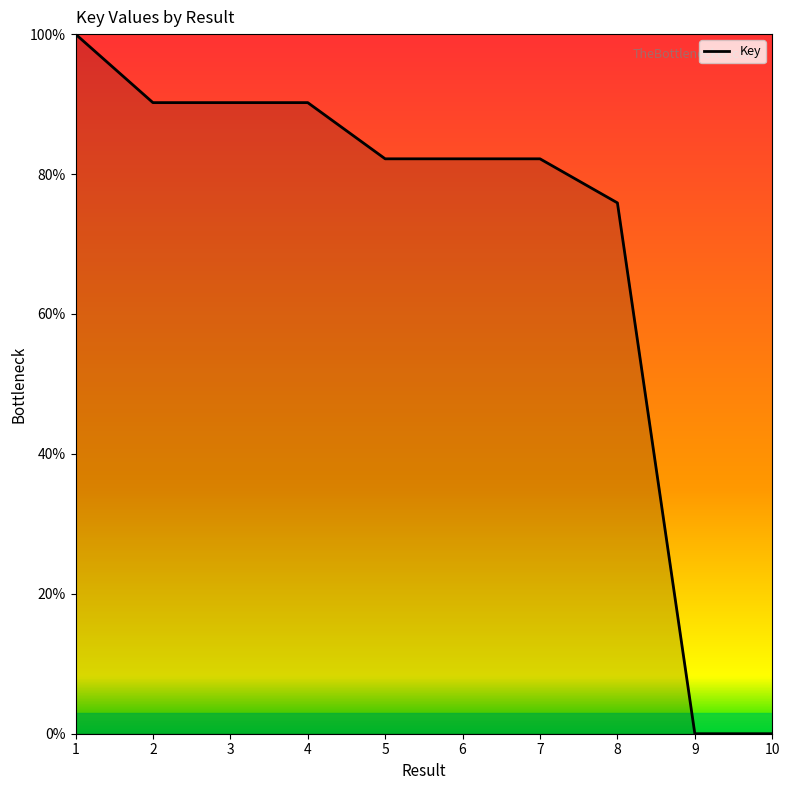

What is the maximum value shown in the chart?

100.0